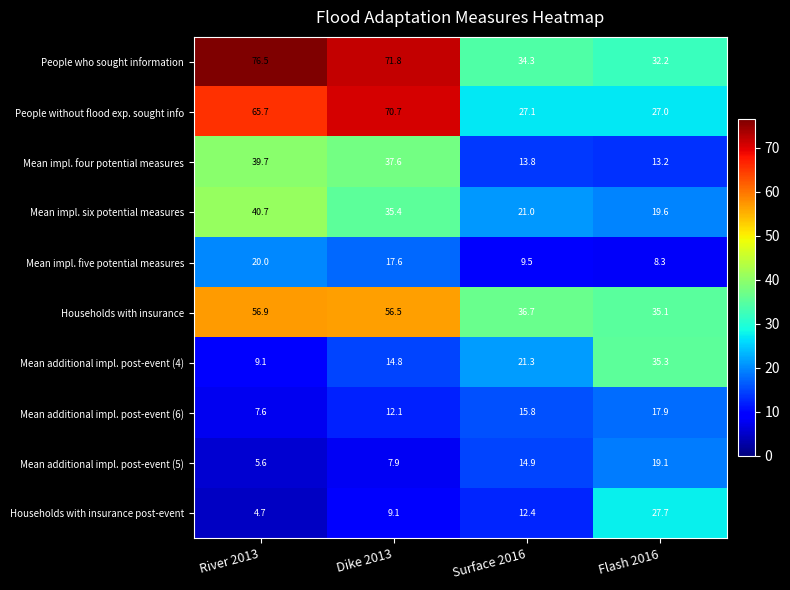

Which series has the largest range (max minus min)?

People who sought information